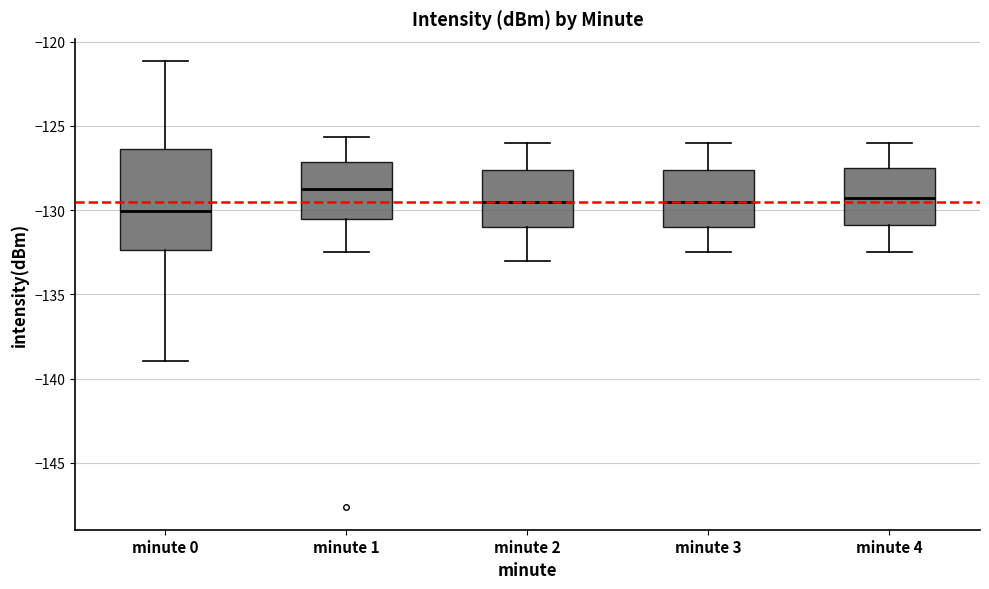

Reading left to right, transcribe this box plot: for each box, give where its median line is, the range the box spans, and where its two whiskers end, as read against the y-axis. The values are not printed on the chart, so give them approximately, as read against the axis.

minute 0: median -130.0, box -132.5 to -126.5, whiskers -139.0 to -121.0
minute 1: median -128.5, box -130.5 to -127.0, whiskers -132.5 to -125.5
minute 2: median -129.5, box -131.0 to -127.5, whiskers -133.0 to -126.0
minute 3: median -129.5, box -131.0 to -127.5, whiskers -132.5 to -126.0
minute 4: median -129.0, box -131.0 to -127.5, whiskers -132.5 to -126.0